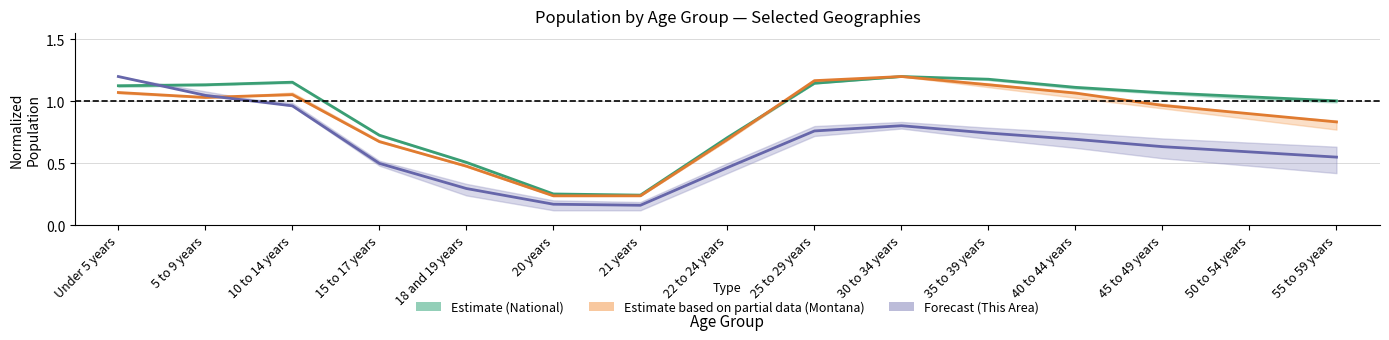

At how many categories does at least one series exceed 0?

15